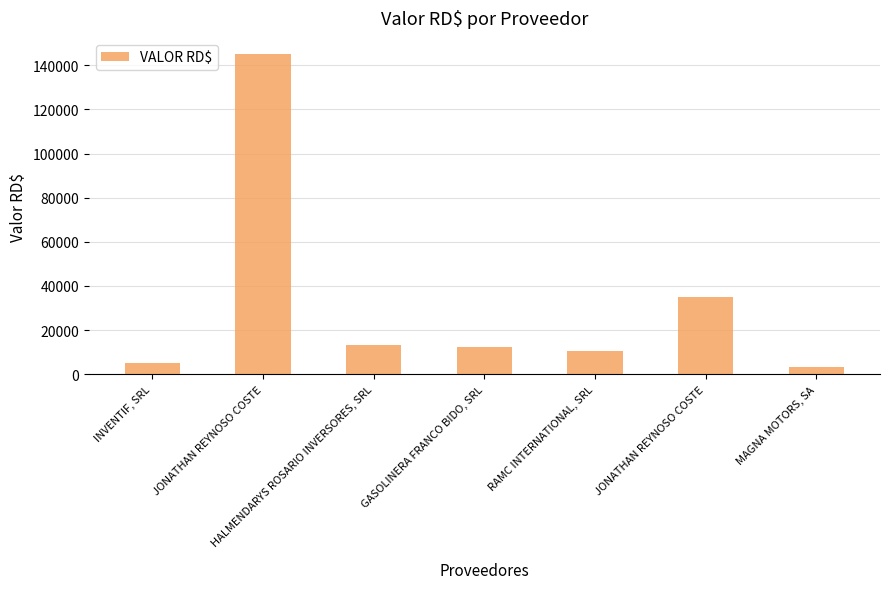

Rank the categories by value from highest to lowest.

JONATHAN REYNOSO COSTE, JONATHAN REYNOSO COSTE, HALMENDARYS ROSARIO INVERSORES, SRL, GASOLINERA FRANCO BIDO, SRL, RAMC INTERNATIONAL, SRL, INVENTIF, SRL, MAGNA MOTORS, SA